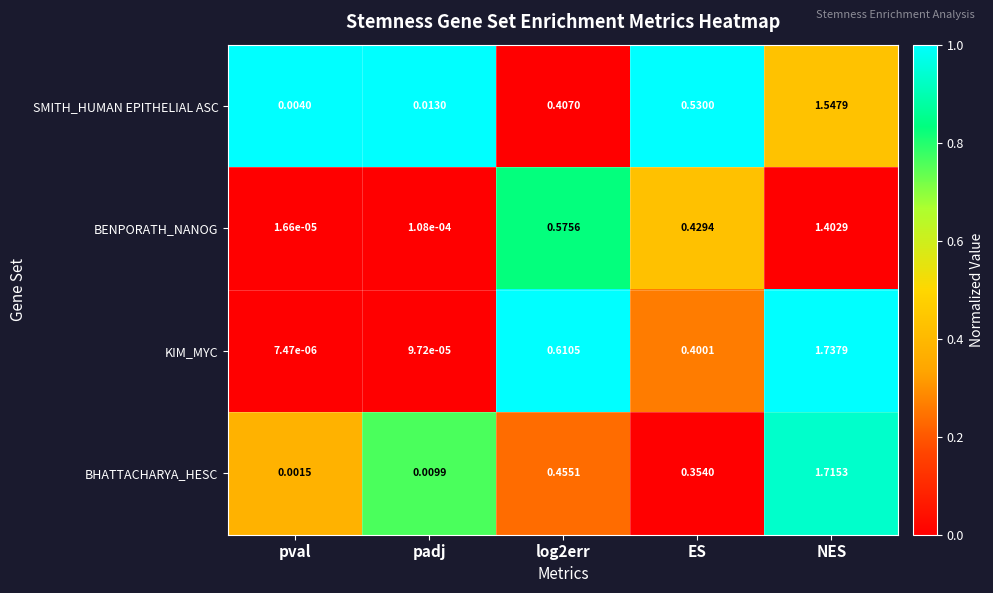

At NES, list the series in order from largest to smallest.

KIM_MYC, BHATTACHARYA_HESC, SMITH_HUMAN EPITHELIAL ASC, BENPORATH_NANOG